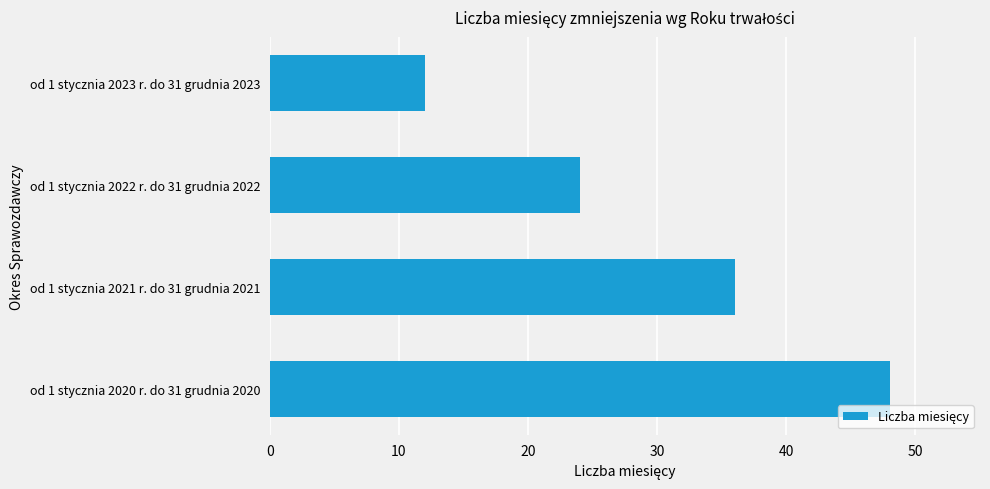

Does the chart contain stacked bars?

No